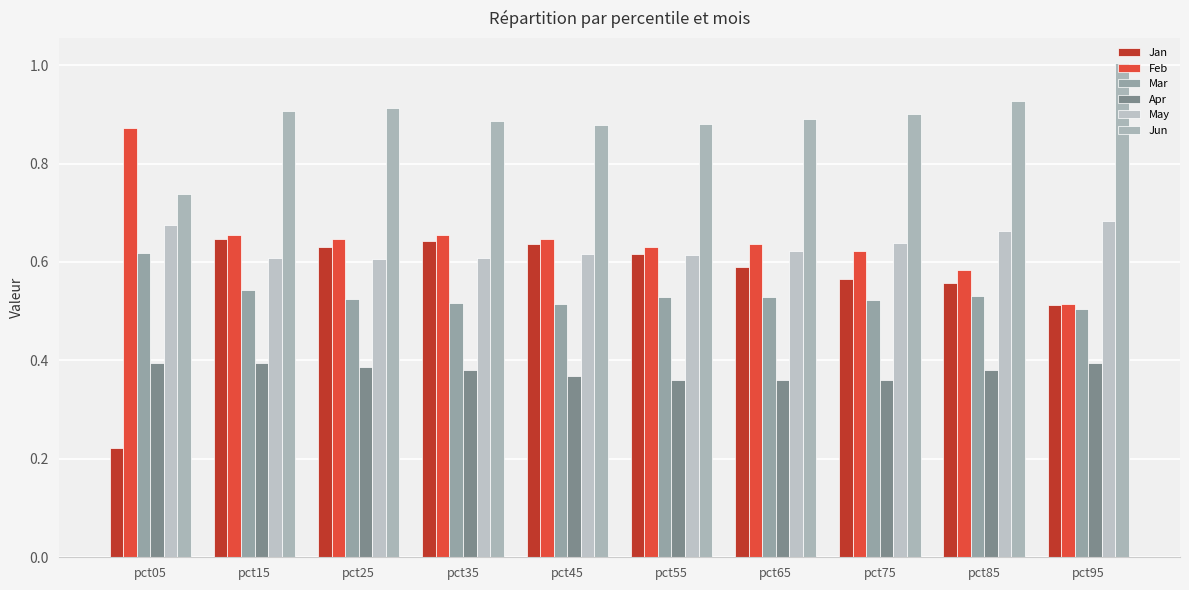

Reading right to left, list all the values displayed in this chart.

Jan: pct95=0.5	pct85=0.6	pct75=0.6	pct65=0.6	pct55=0.6	pct45=0.6	pct35=0.6	pct25=0.6	pct15=0.6	pct05=0.2
Feb: pct95=0.5	pct85=0.6	pct75=0.6	pct65=0.6	pct55=0.6	pct45=0.6	pct35=0.7	pct25=0.6	pct15=0.7	pct05=0.9
Mar: pct95=0.5	pct85=0.5	pct75=0.5	pct65=0.5	pct55=0.5	pct45=0.5	pct35=0.5	pct25=0.5	pct15=0.5	pct05=0.6
Apr: pct95=0.4	pct85=0.4	pct75=0.4	pct65=0.4	pct55=0.4	pct45=0.4	pct35=0.4	pct25=0.4	pct15=0.4	pct05=0.4
May: pct95=0.7	pct85=0.7	pct75=0.6	pct65=0.6	pct55=0.6	pct45=0.6	pct35=0.6	pct25=0.6	pct15=0.6	pct05=0.7
Jun: pct95=1.0	pct85=0.9	pct75=0.9	pct65=0.9	pct55=0.9	pct45=0.9	pct35=0.9	pct25=0.9	pct15=0.9	pct05=0.7